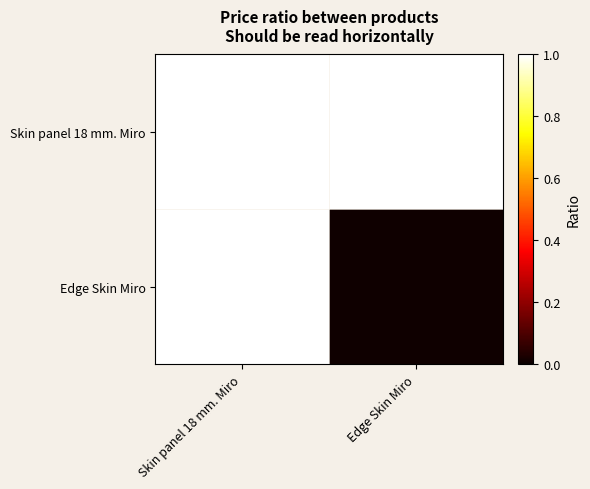

Which series has the largest total across all categories?

Skin panel 18 mm. Miro